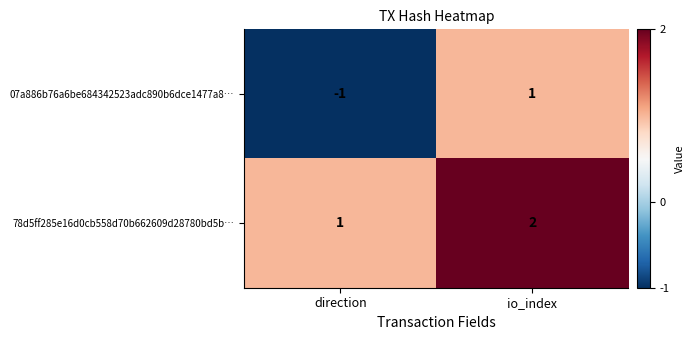

What is the sum of all 78d5ff285e16d0cb558d70b662609d28780bd5b… values?

3